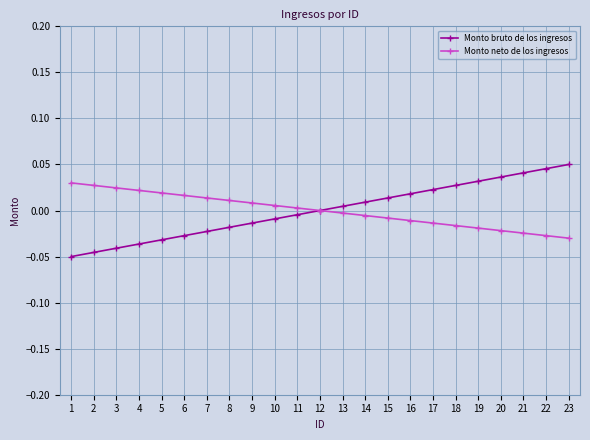

How many lines are shown in the chart?

2